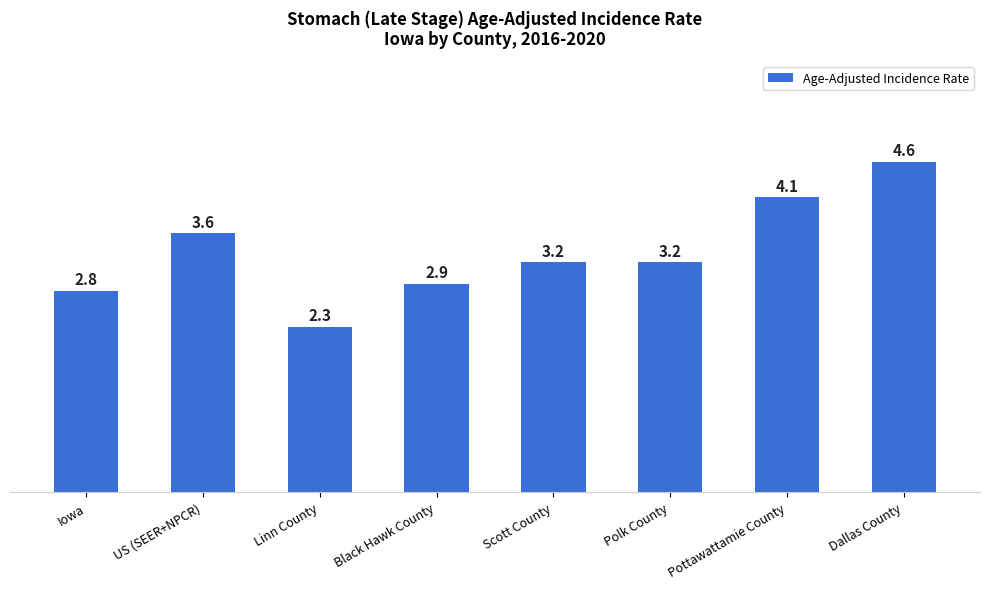

Which has a higher value, Scott County or Pottawattamie County?

Pottawattamie County